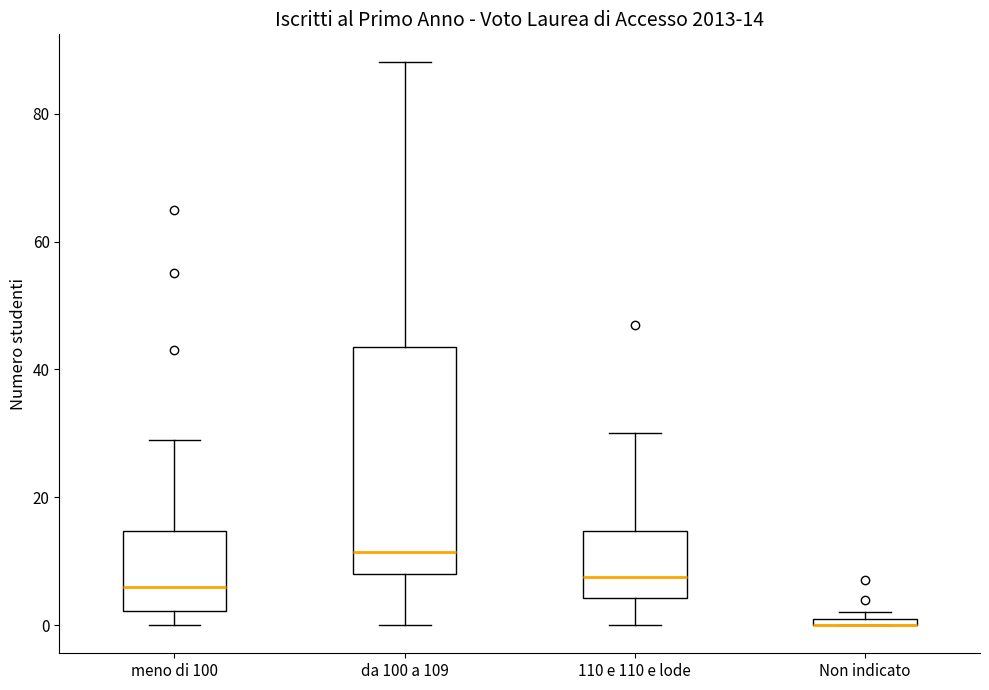

Which box is the tallest, from its lower edge to its upper edge?

da 100 a 109